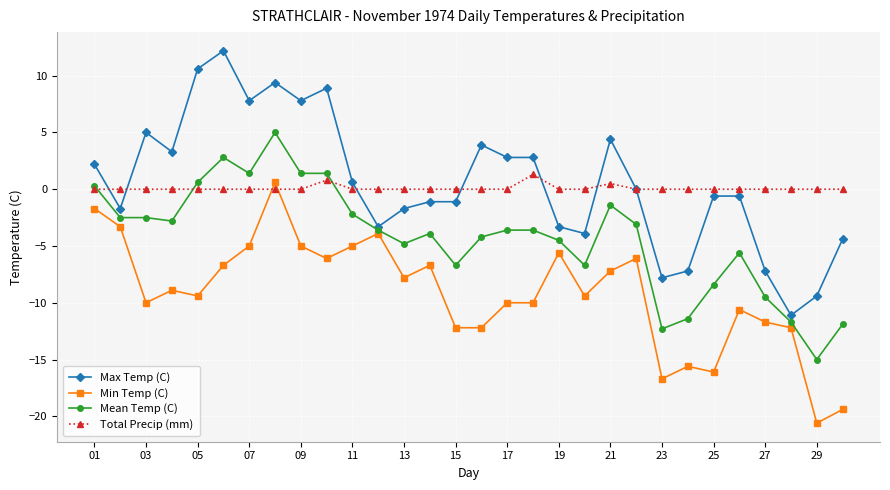

How many lines are shown in the chart?

4